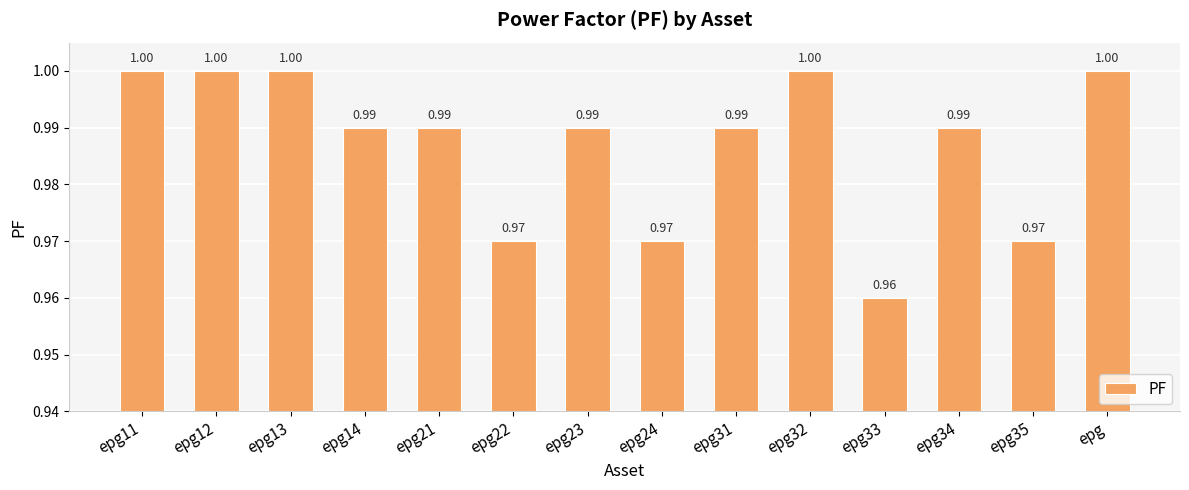

What is the ratio of the value at epg34 to the value at epg13?

1.0